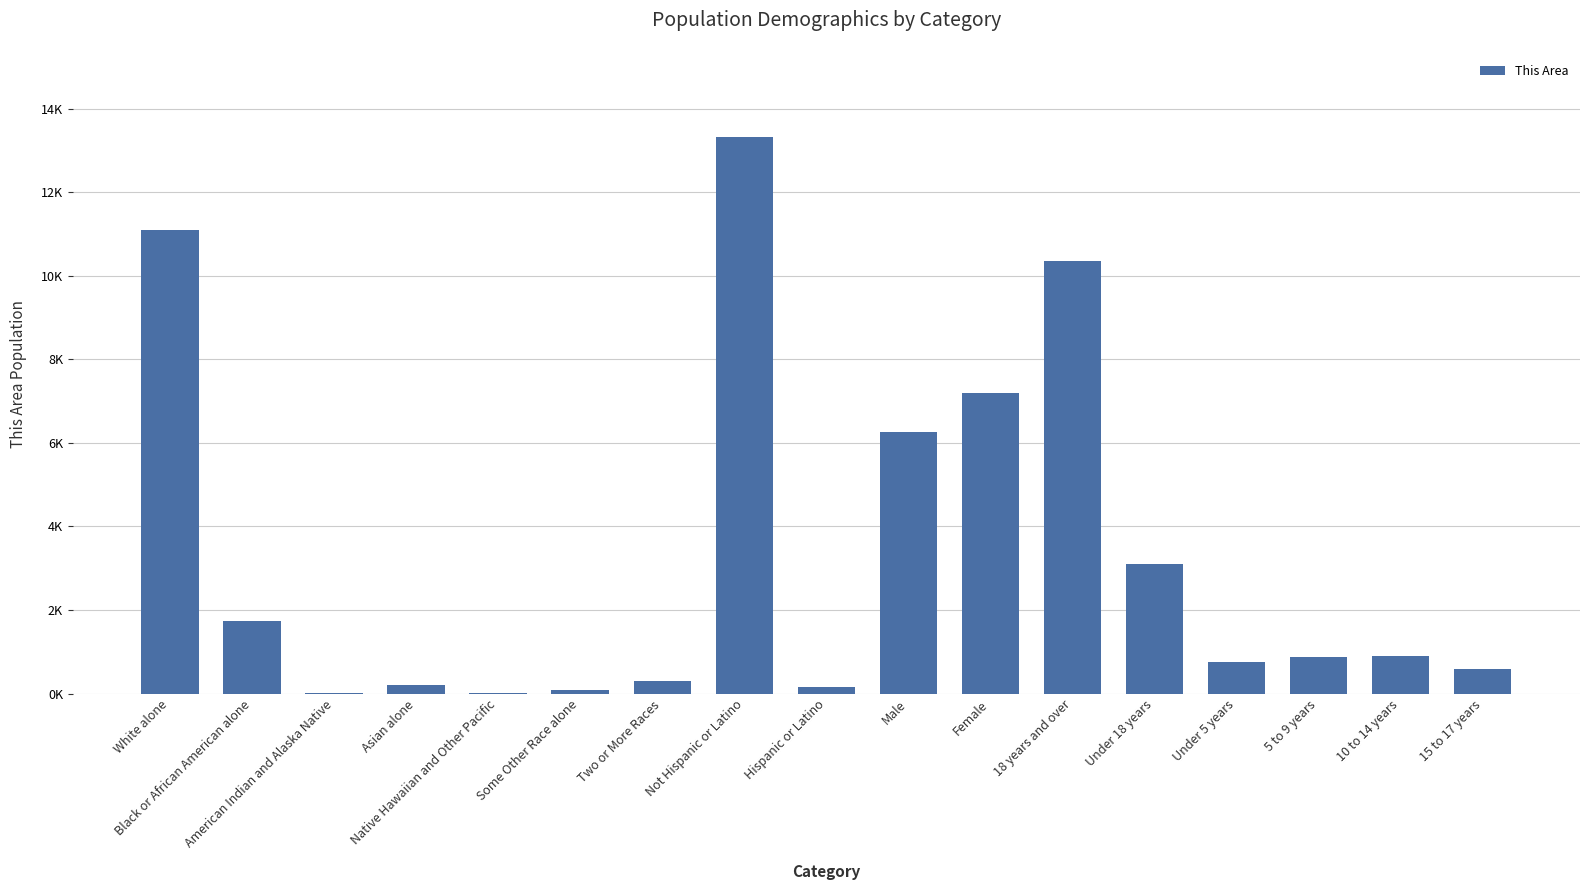

At which category does the chart reach its minimum across all series?

Native Hawaiian and Other Pacific